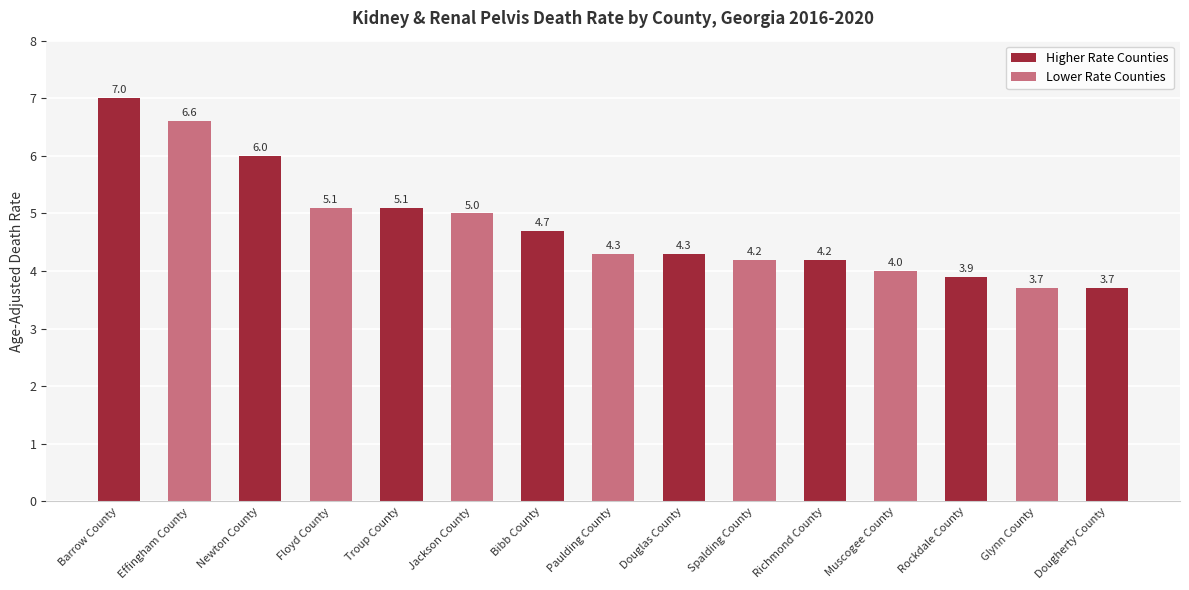

At which label is the value closest to 5?

Jackson County